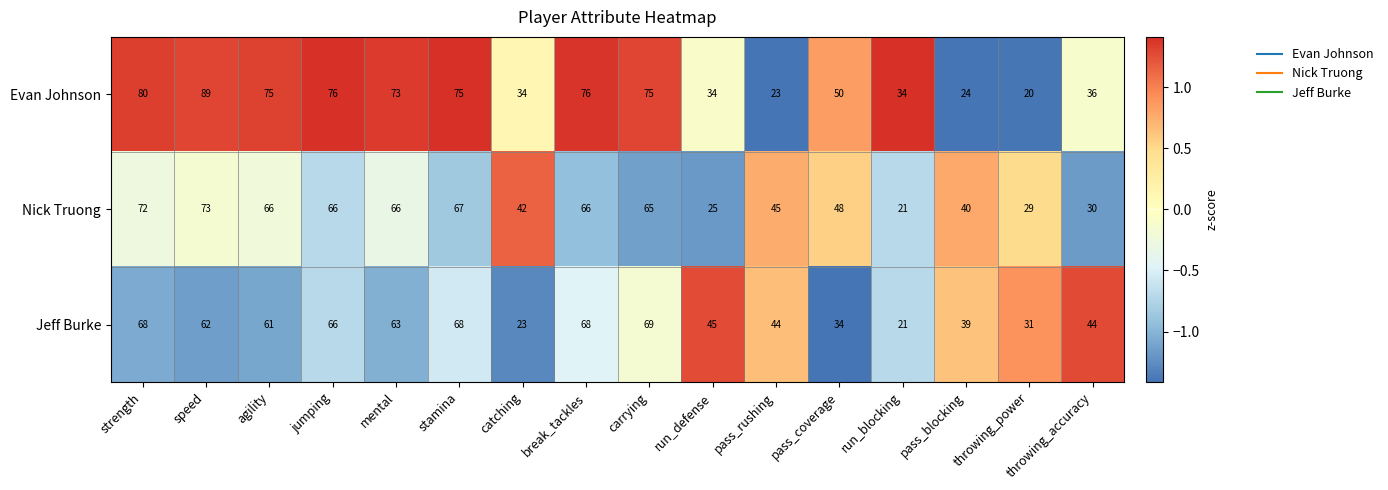

The Nick Truong series shows 66 at jumping. True or false?

True